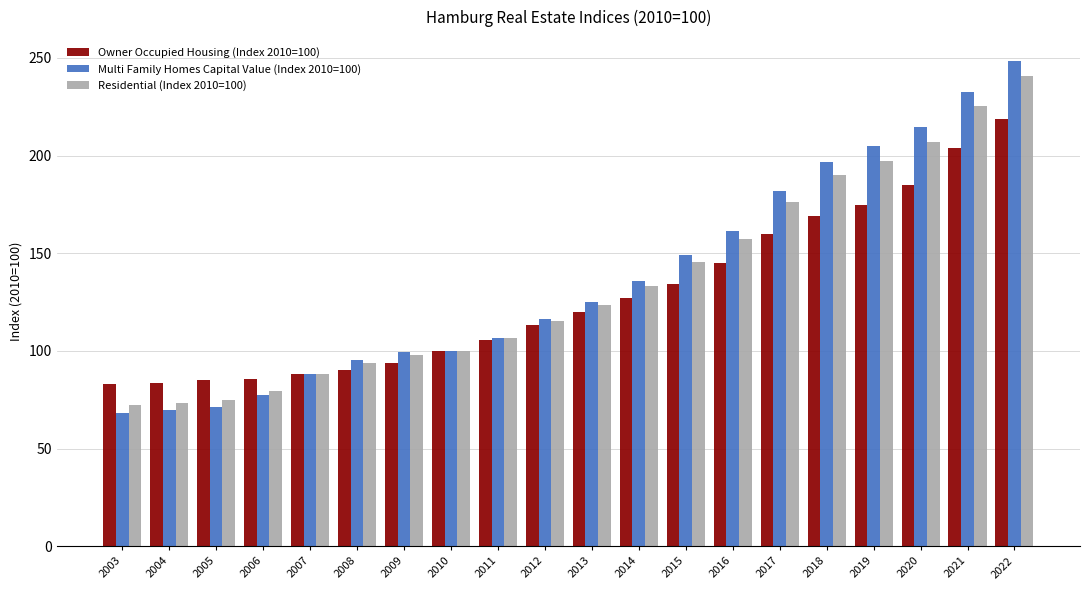

What is the value of the Multi Family Homes Capital Value (Index 2010=100) bar at the 3rd from the left?

71.2